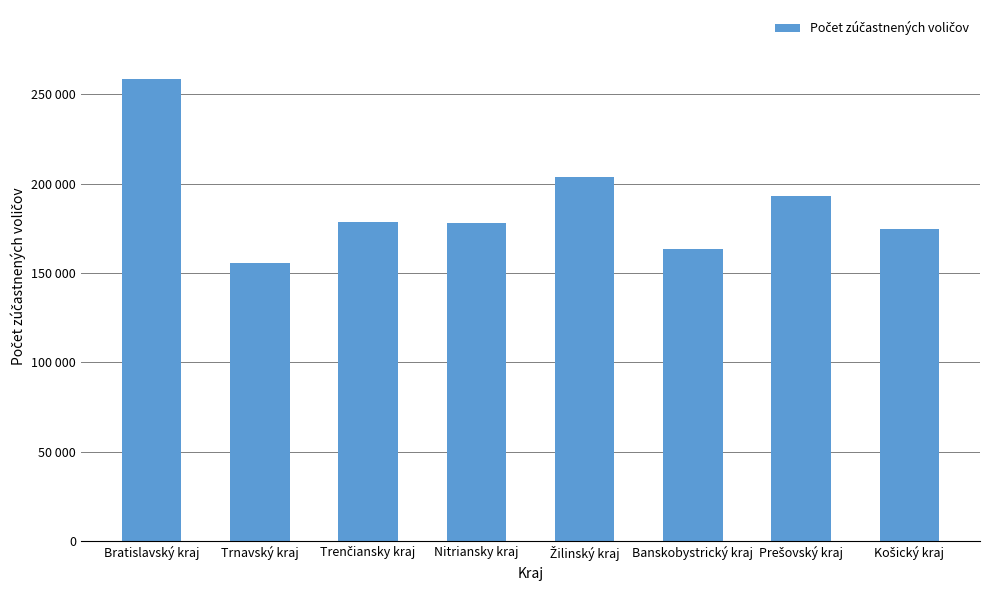

Are the bars horizontal?

No